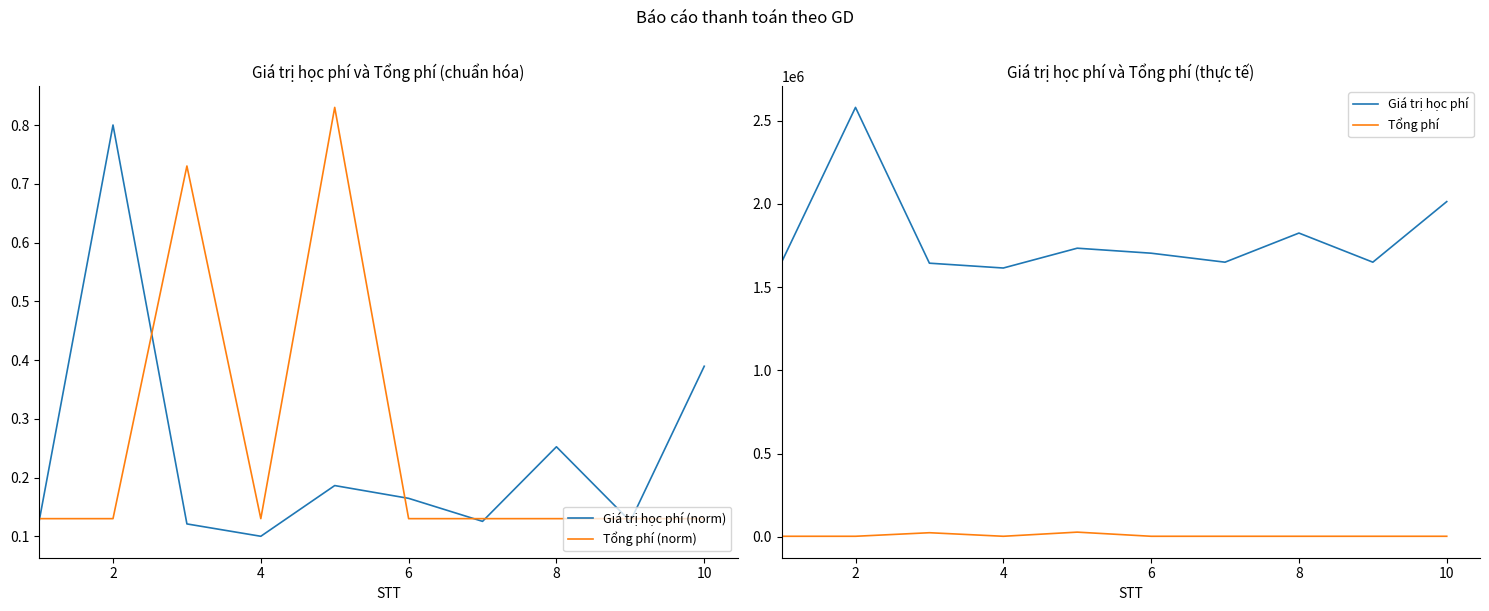

The Tổng phí (norm) series shows 0.0 at 10. True or false?

False